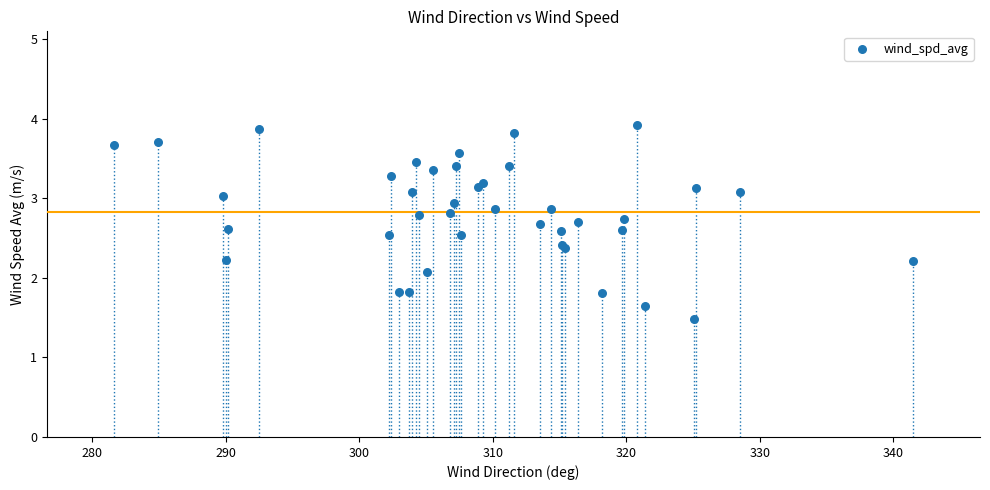

What Y value in the scatter plot is closest to 2?

2.1